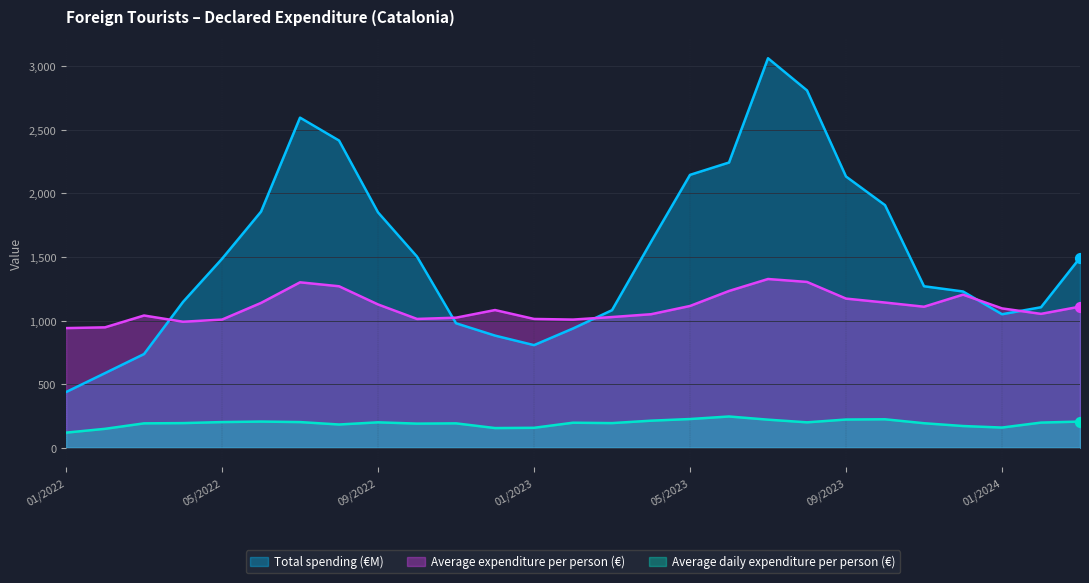

At how many categories does at least one series exceed 1392?

14